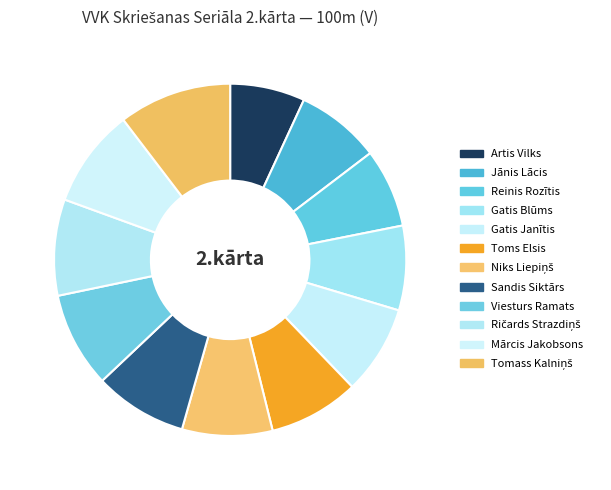

Count the number of slices in the pie.

12